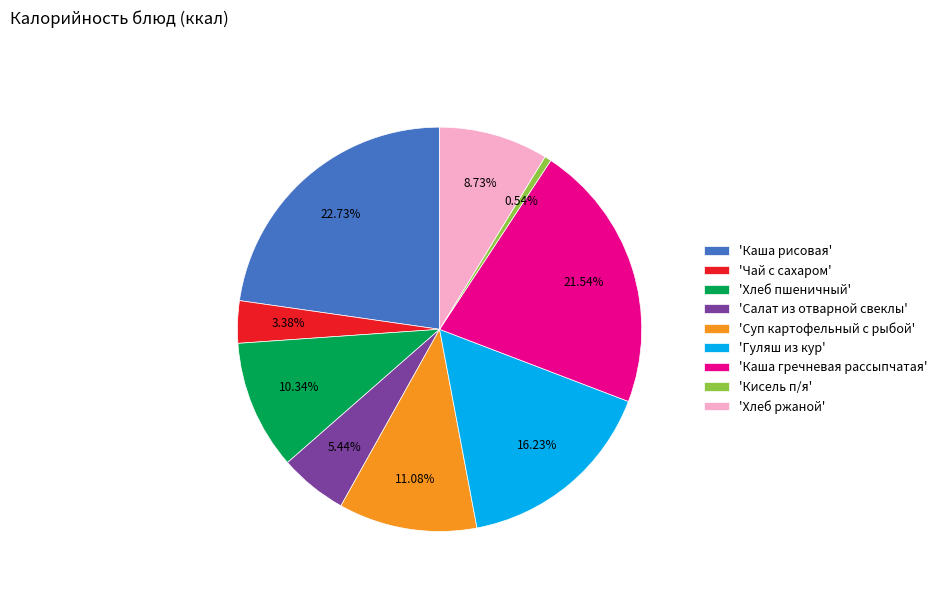

Does 'Гуляш из кур' account for over 50% of the chart?

No